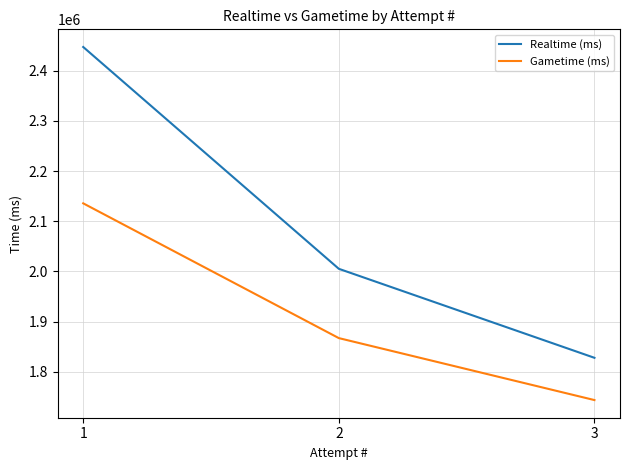

Does the chart have visible grid lines?

Yes